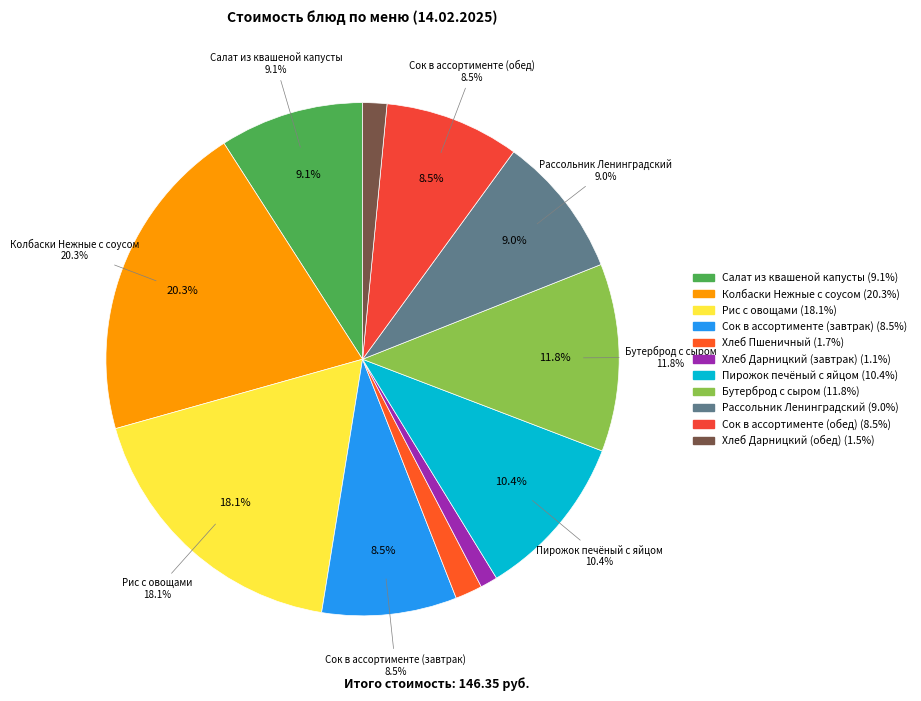

To the nearest percent, what portion does Пирожок печёный с яйцом represent?

10%